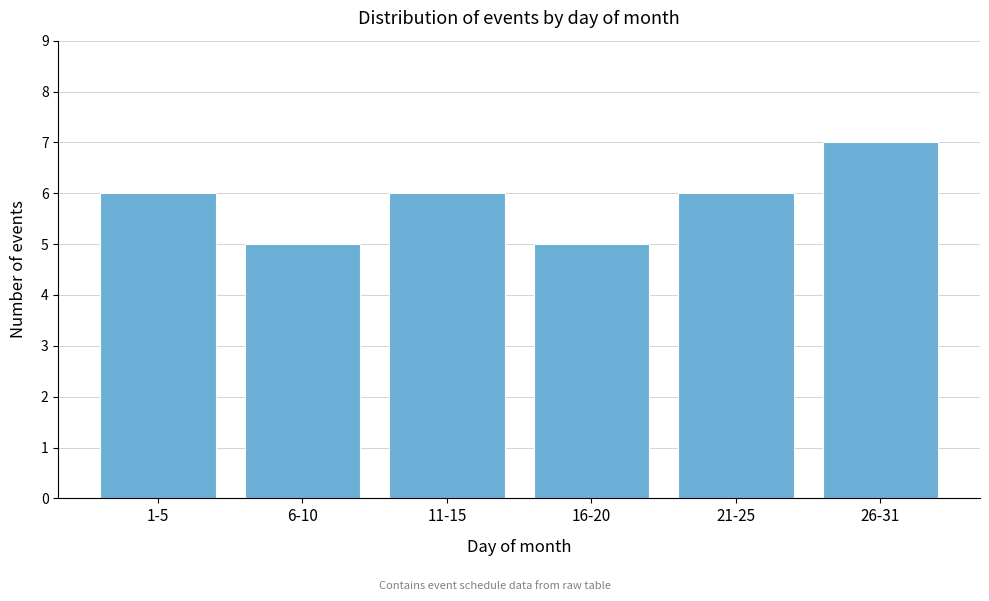

Reading left to right, transcribe all the data shown in this chart.

6	5	6	5	6	7